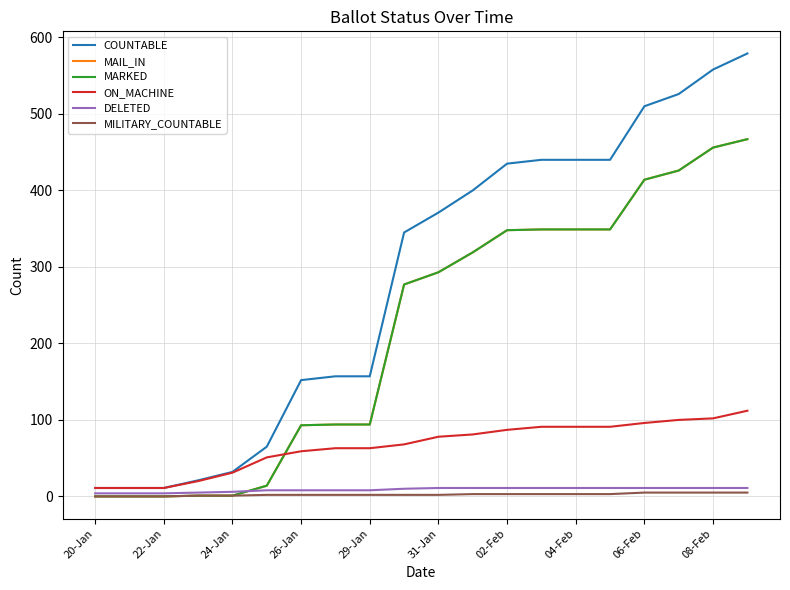

Does the chart display data point markers on the line(s)?

No